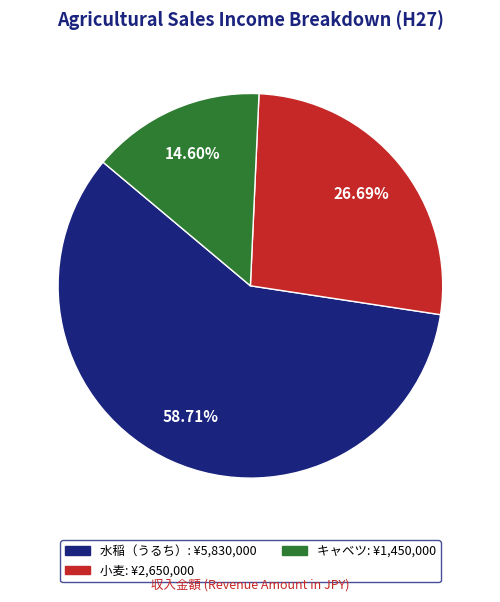

What percentage is NOT represented by キャベツ?

85.4%